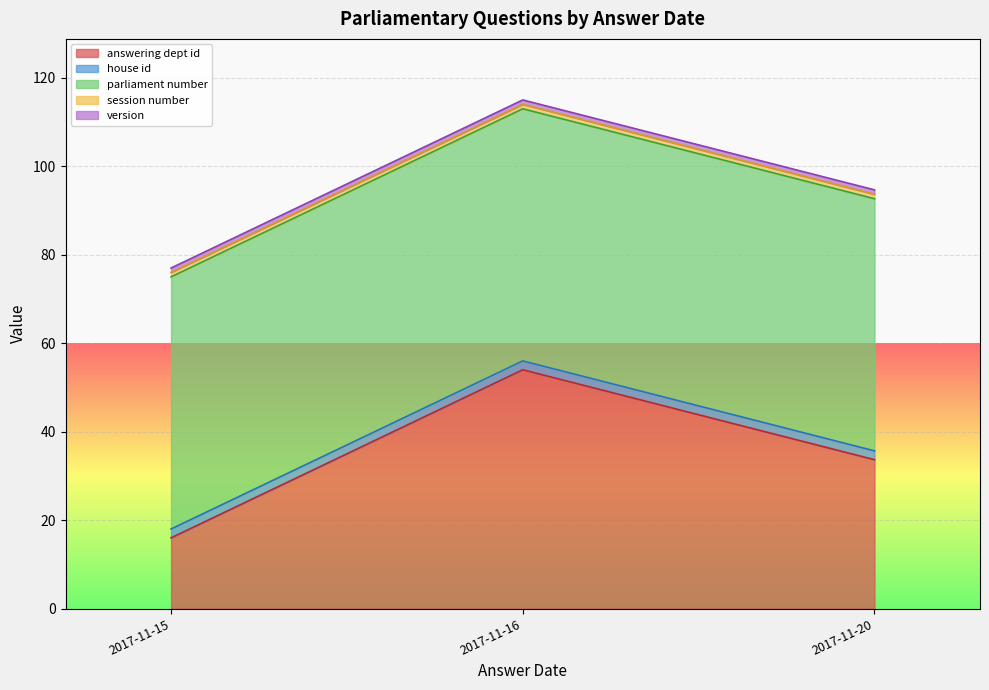

What is the spread (max minus min) of values at 2017-11-15?

56